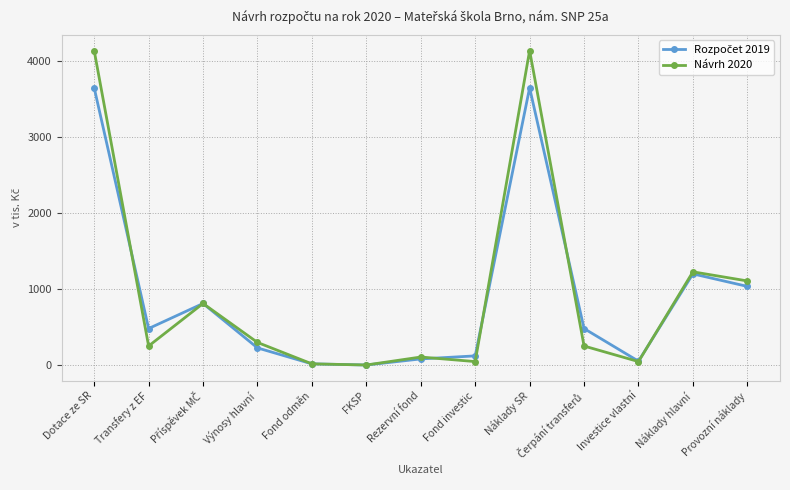

What is the maximum value for Návrh 2020?

4140